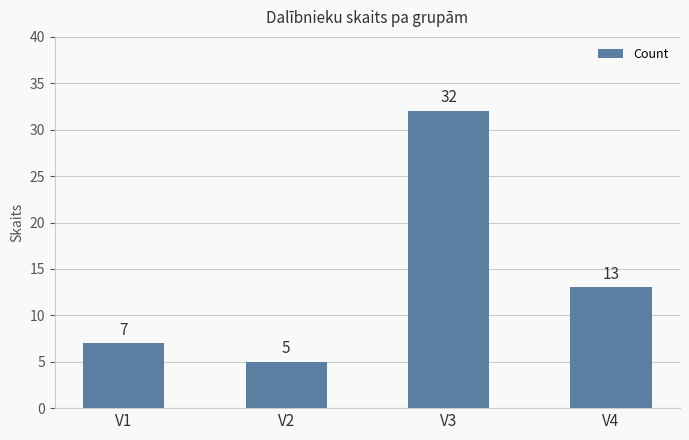

The chart shows a value of 7 at V1. True or false?

True